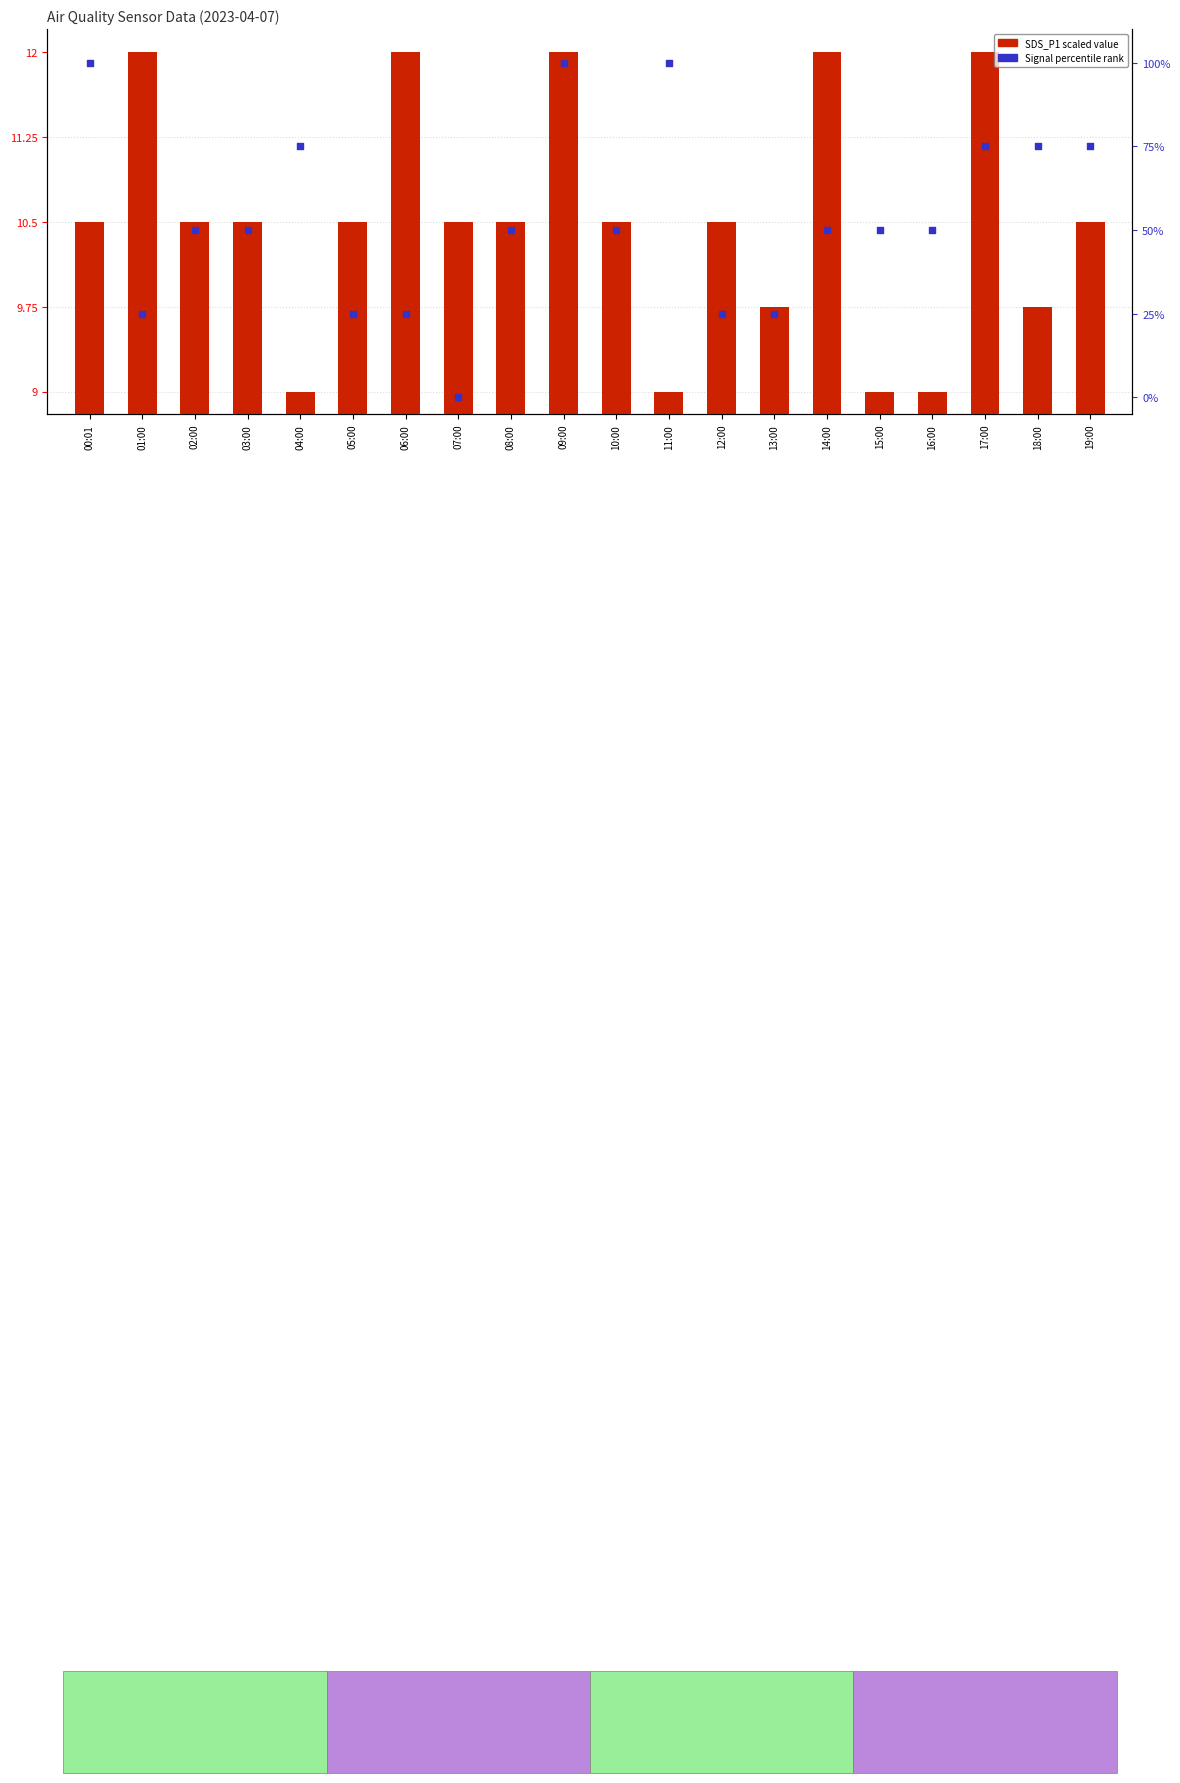

Which series contains the highest Y value?

Signal (percentile)